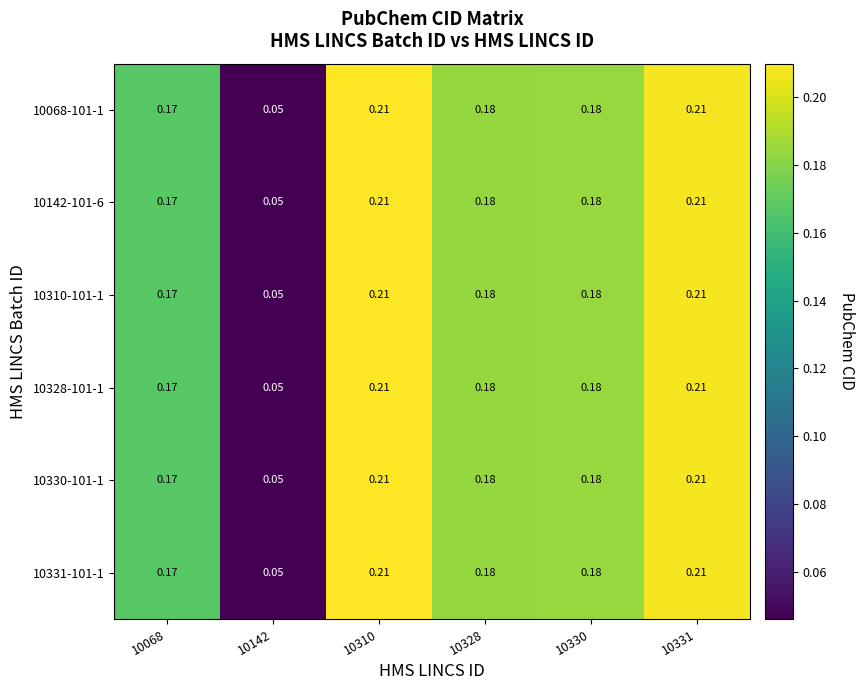

Is the value of 10330-101-1 at 10328 greater than the value of 10331-101-1 at 10068?

Yes